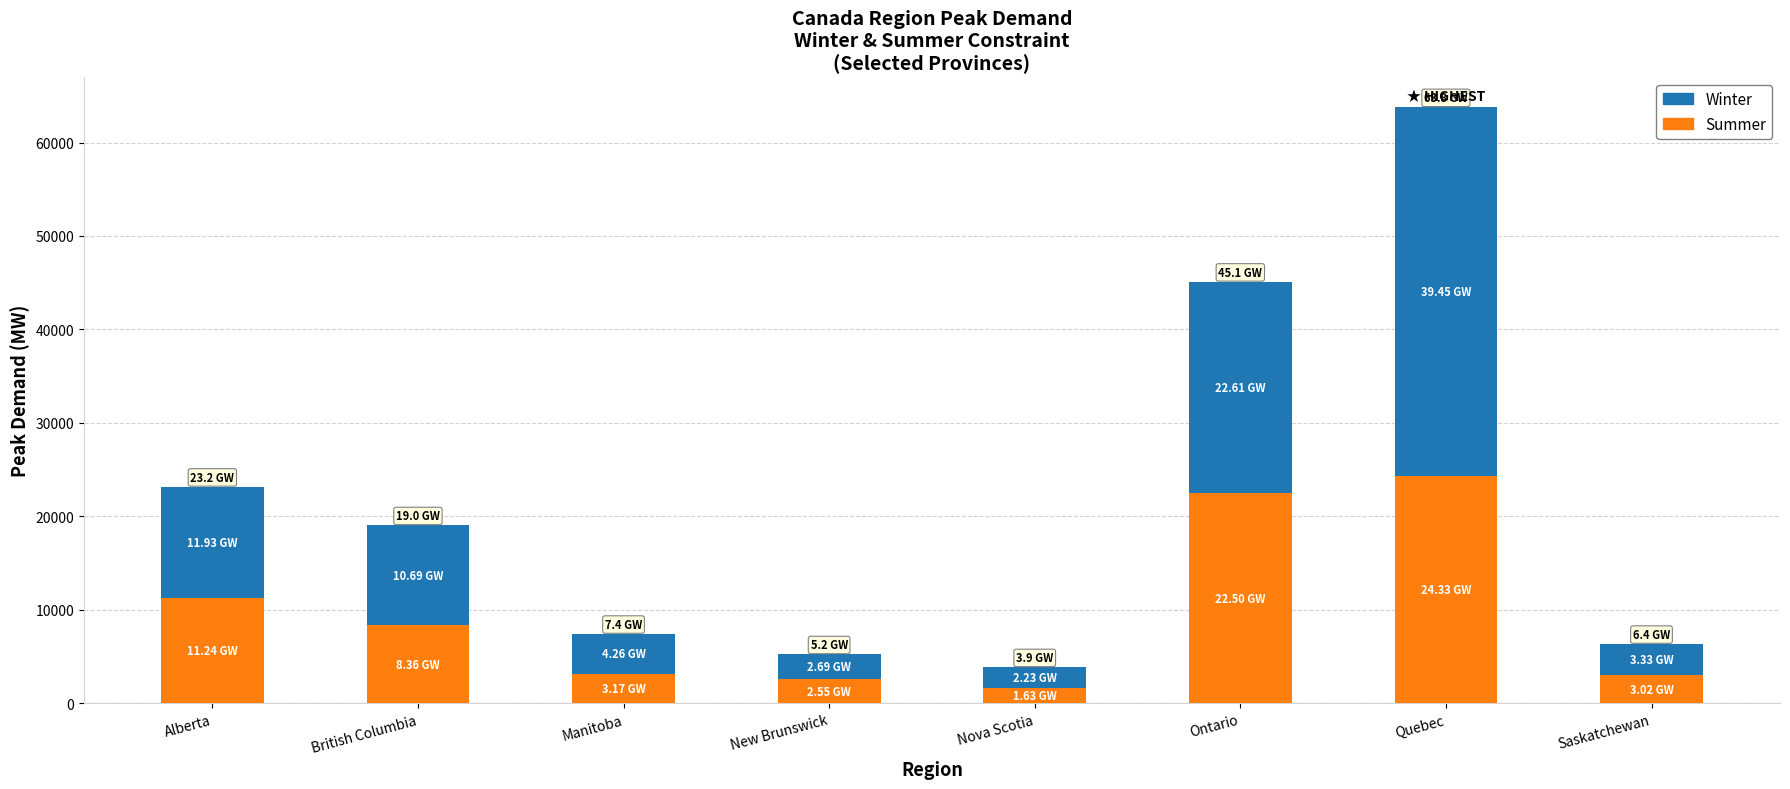

What is the difference between the maximum and minimum values in the Summer series?

22701.6